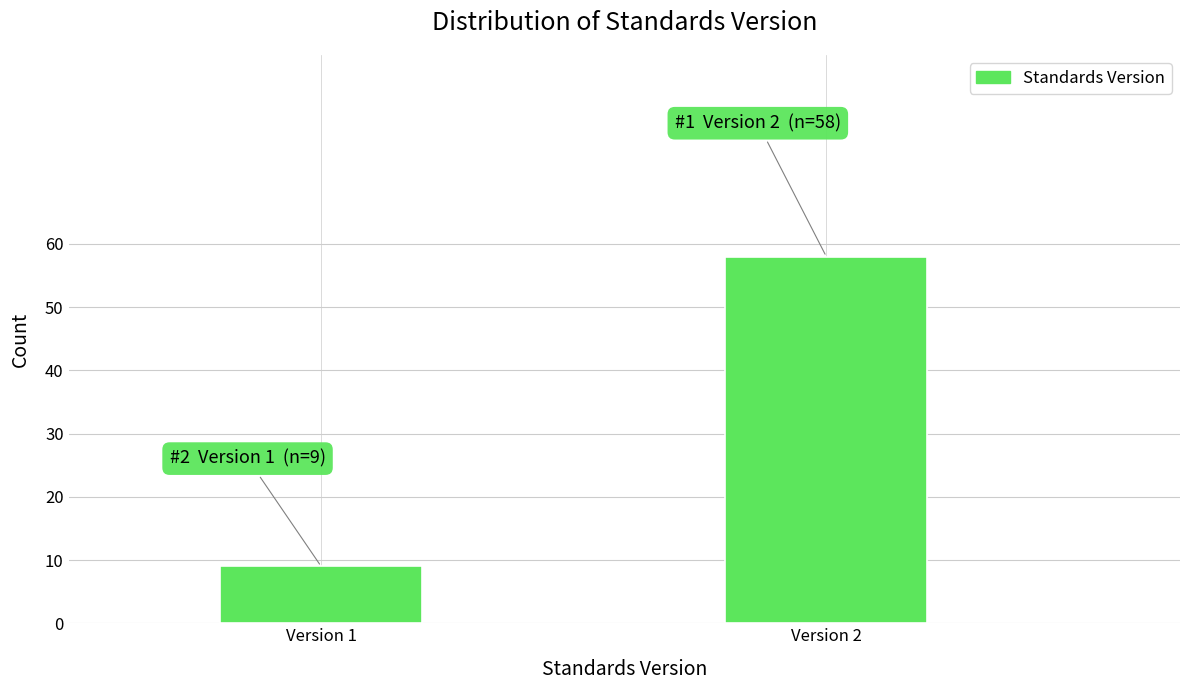

Reading left to right, list all the values displayed in this chart.

9	58